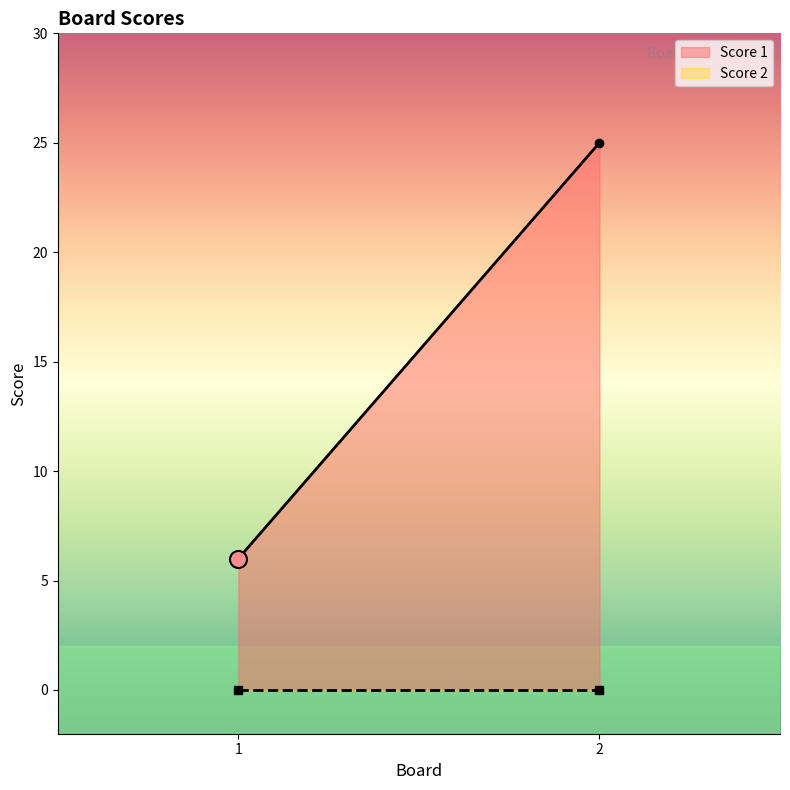

What is the total value across all series at 1?

6